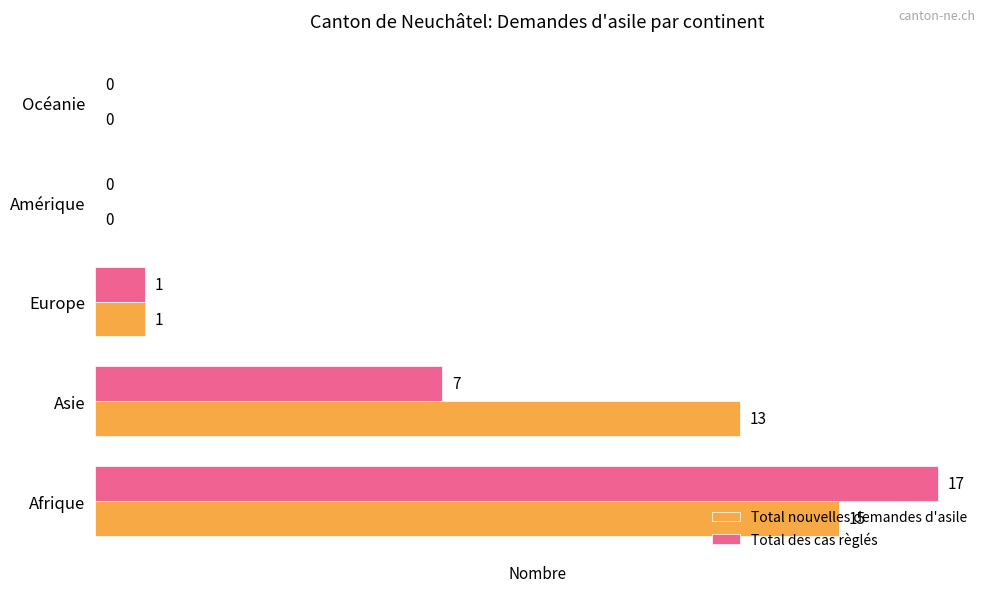

How many positive values does the Total des cas règlés series have?

3